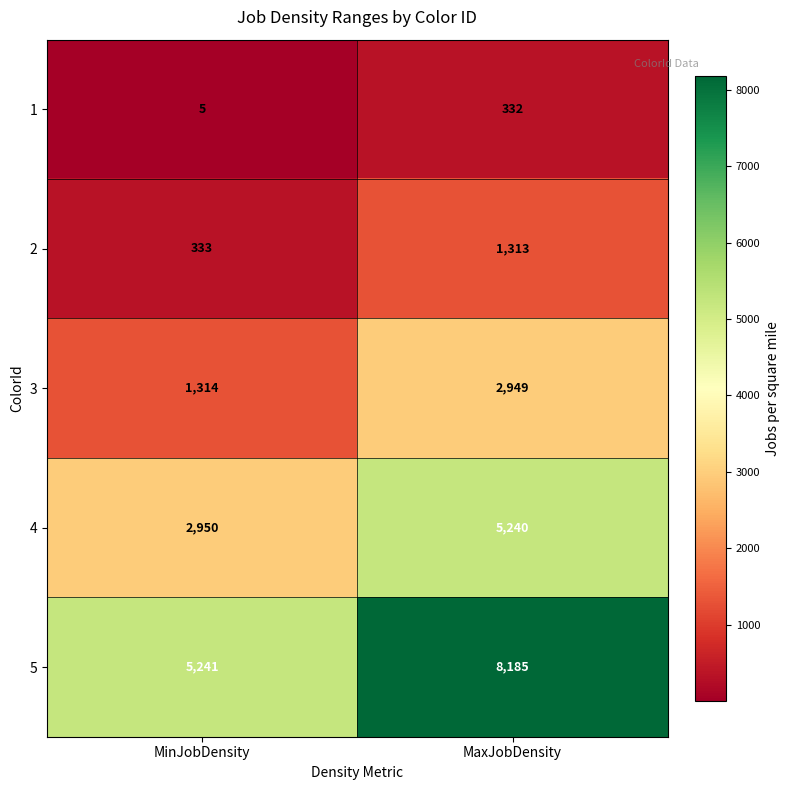

At which label is 3 closest to 2131?

MinJobDensity